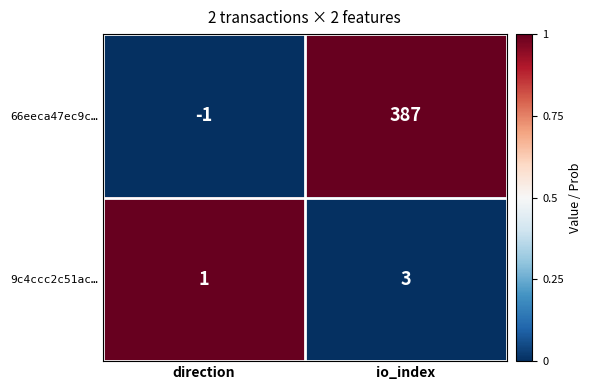

How many negative values does the 66eeca47ec9c… series have?

1